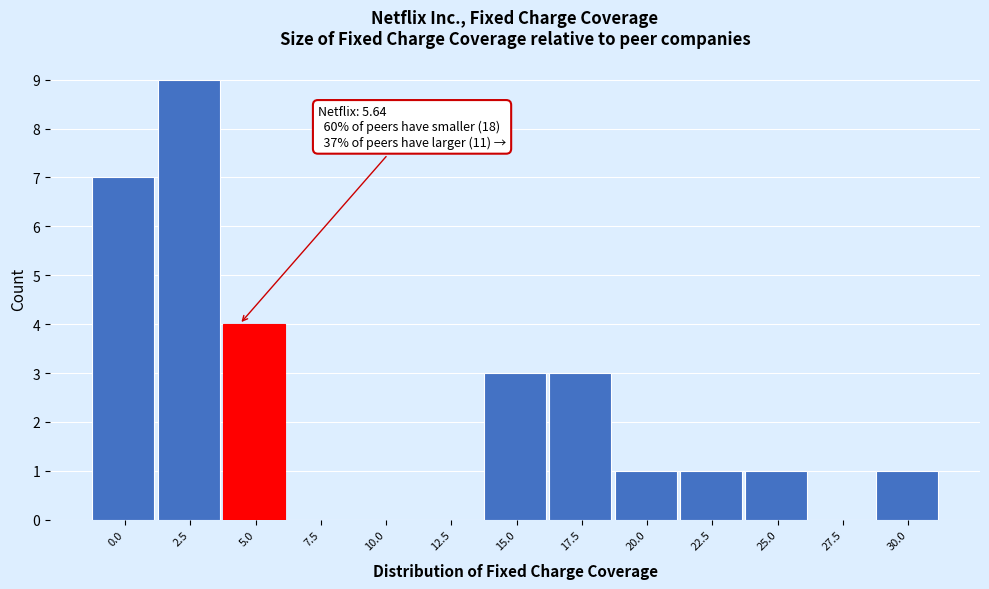

Reading right to left, extract all data points from this chart.

30.0=1	27.5=0	25.0=1	22.5=1	20.0=1	17.5=3	15.0=3	12.5=0	10.0=0	7.5=0	5.0=4	2.5=9	0.0=7